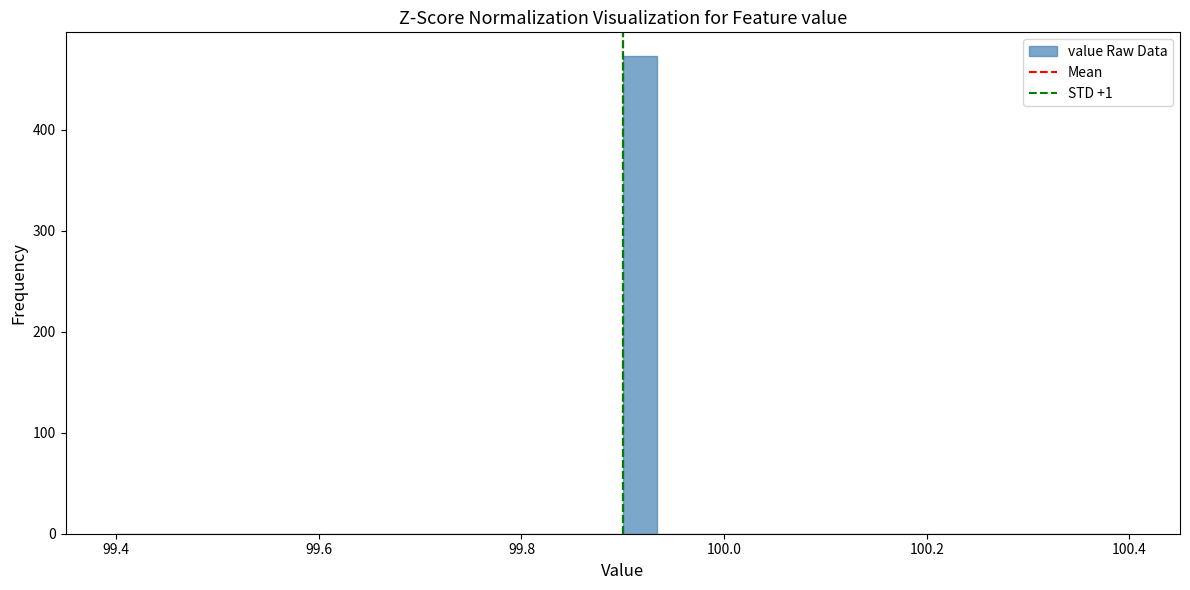

Read against the x-axis, roughly where is the centre of the tallest bar?

99.92